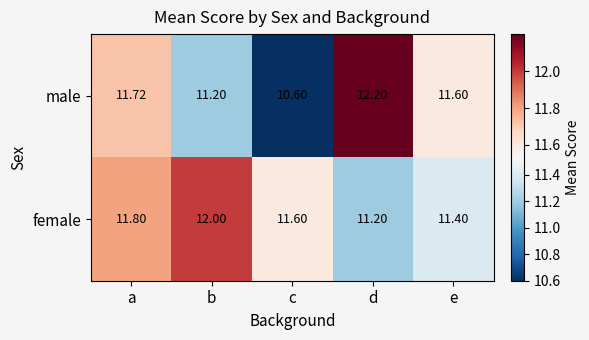

At which category is the sum across all series the highest?

a